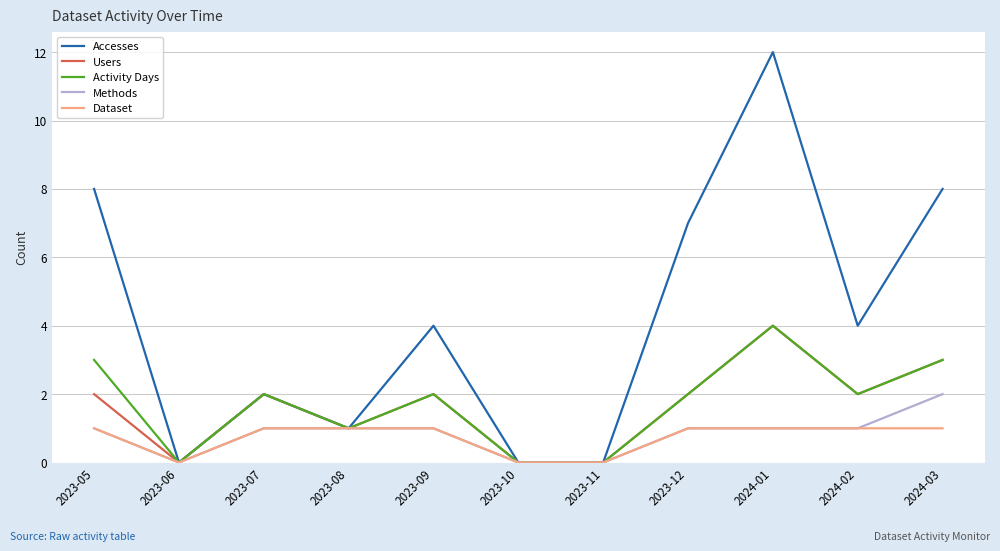

True or false: Users has a value of -2 at 2023-06.

False